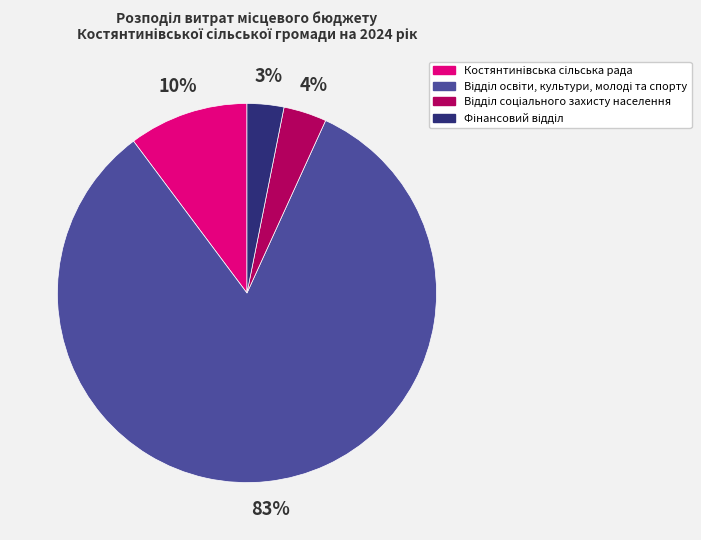

Is there a majority slice in this chart?

Yes